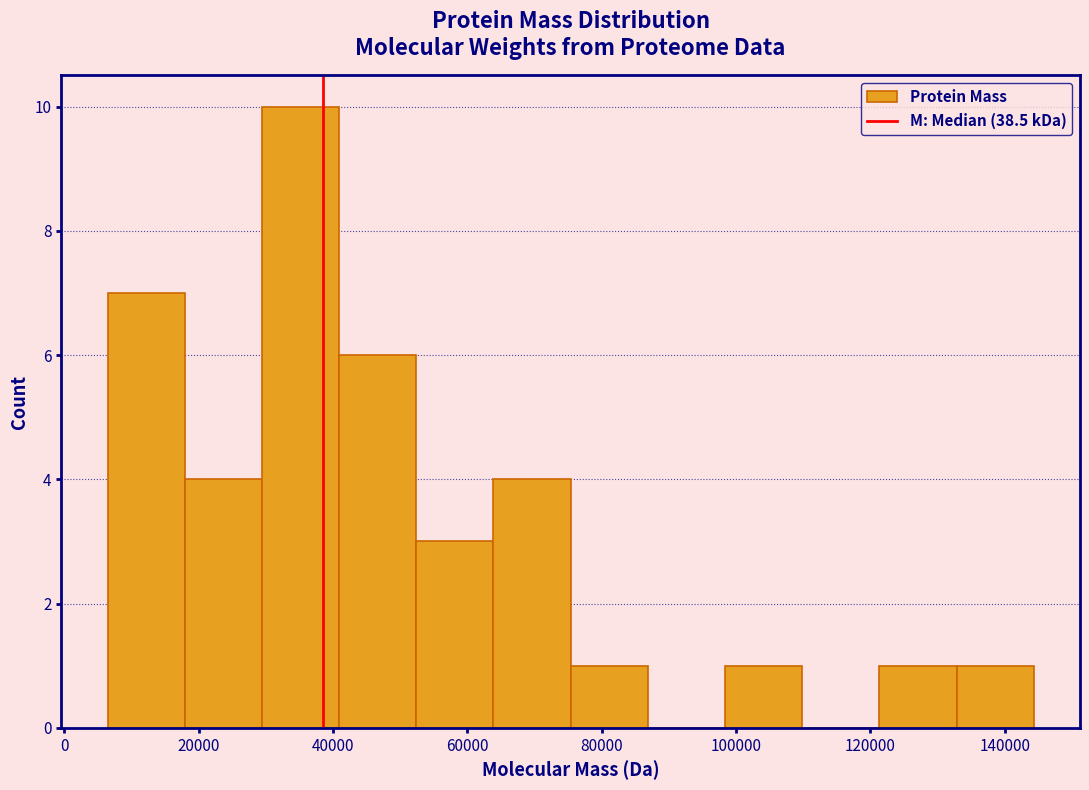

Reading left to right, list every bar in this chart as the range it spans on the x-axis followed by its height. Neither the bar edges nor the heights are printed on the chart, so give them approximately, as read against the axes.

6000 to 18000: 7
18000 to 30000: 4
30000 to 40000: 10
40000 to 52000: 6
52000 to 64000: 3
64000 to 76000: 4
76000 to 86000: 1
86000 to 98000: 0
98000 to 110000: 1
110000 to 122000: 0
122000 to 132000: 1
132000 to 144000: 1